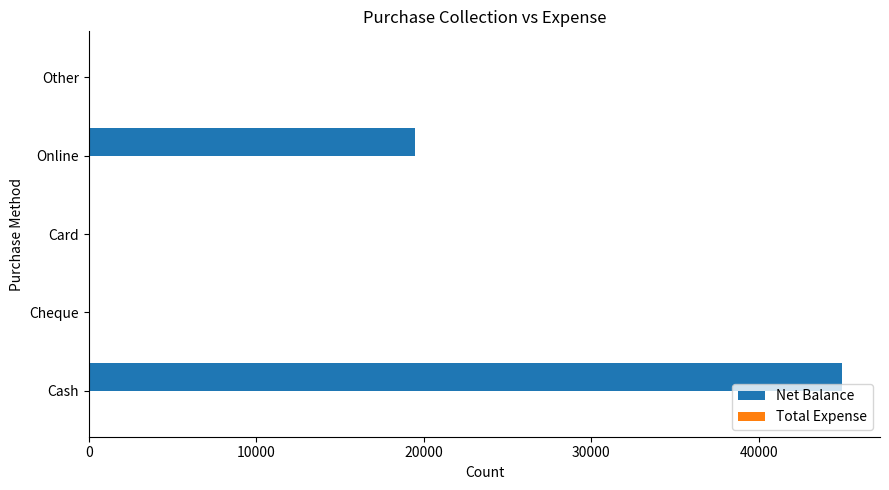

Reading bottom to top, transcribe all the data shown in this chart.

Cash=45000	Cheque=0	Card=0	Online=19500	Other=0